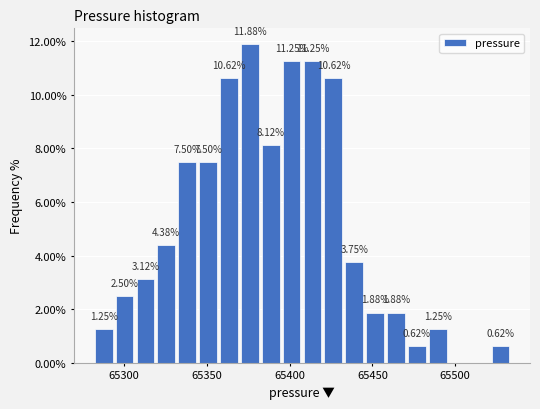

Around what value on the x-axis is the tallest bar? Give the approximate position of its centre, as read against the axis.

65375